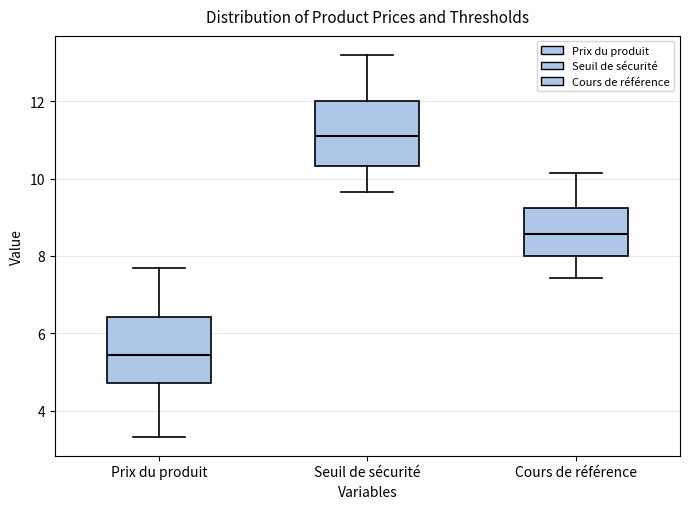

Reading left to right, read every box against the y-axis: the position of its median line, the range the box covers, and the ends of its whiskers. The values are not printed on the chart, so give them approximately, as read against the axis.

Prix du produit: median 5.4, box 4.8 to 6.4, whiskers 3.4 to 7.6
Seuil de sécurité: median 11.2, box 10.4 to 12.0, whiskers 9.6 to 13.2
Cours de référence: median 8.6, box 8.0 to 9.2, whiskers 7.4 to 10.2